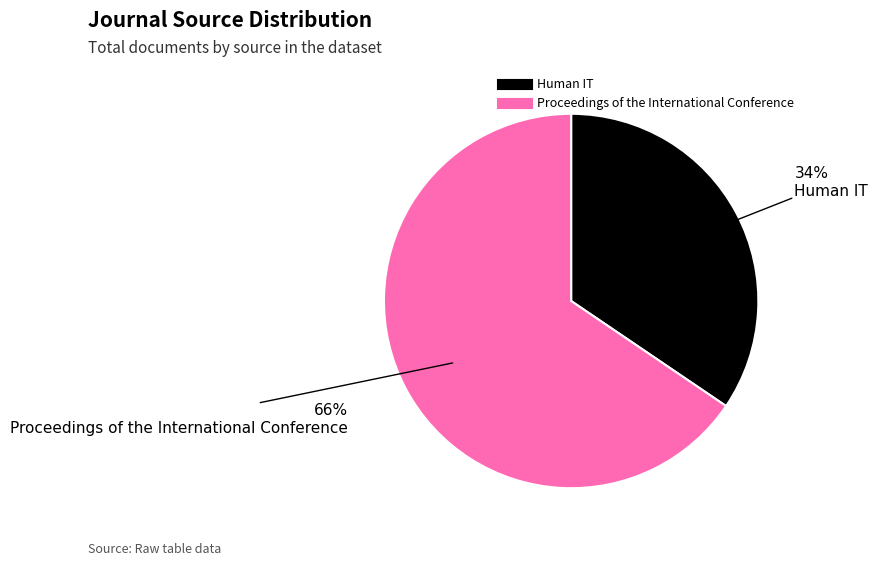

The Proceedings of the International Conference slice represents 54% of the pie. True or false?

False